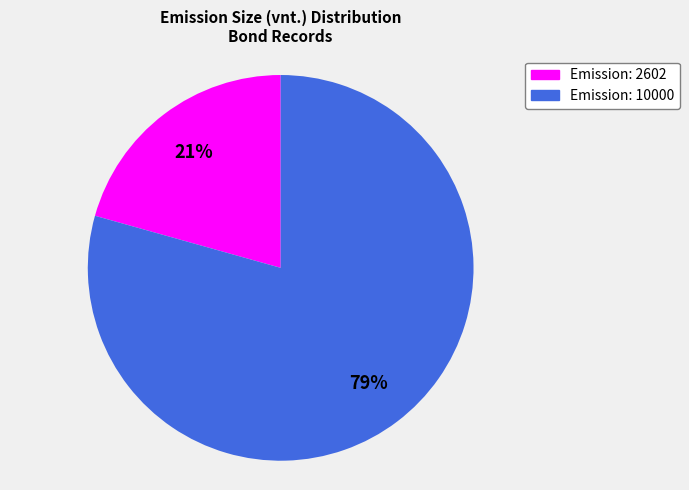

Does any single category account for the majority?

Yes